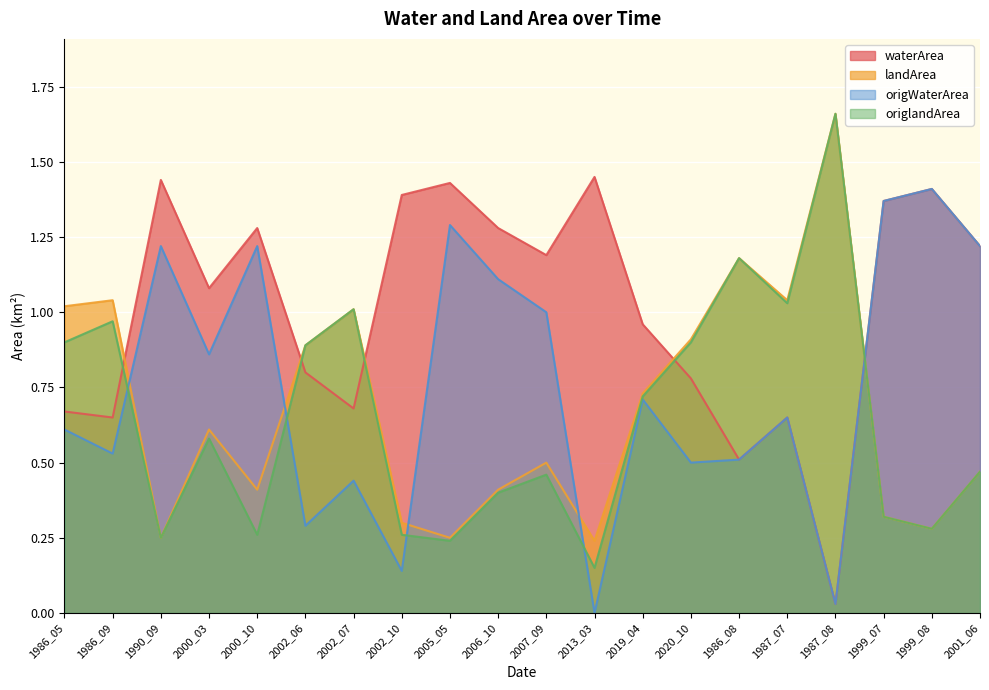

What position from the left is 1999_08?

19